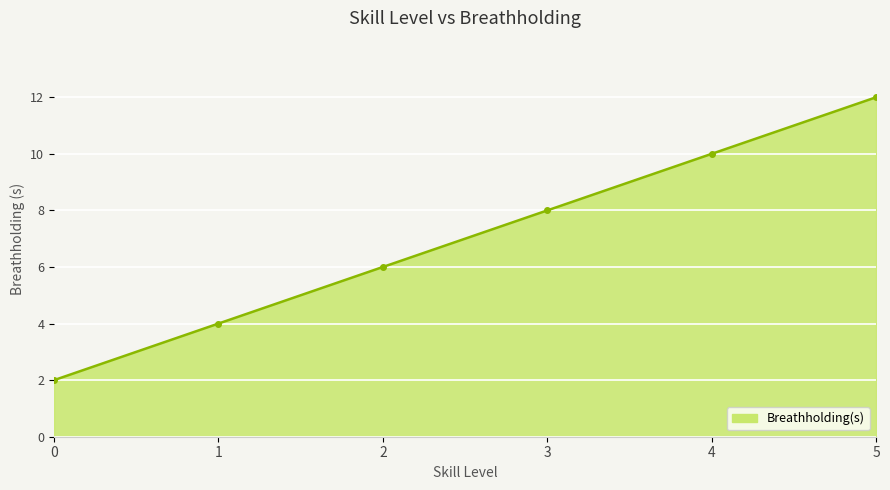

What is the change in value from 1 to 2?

+2